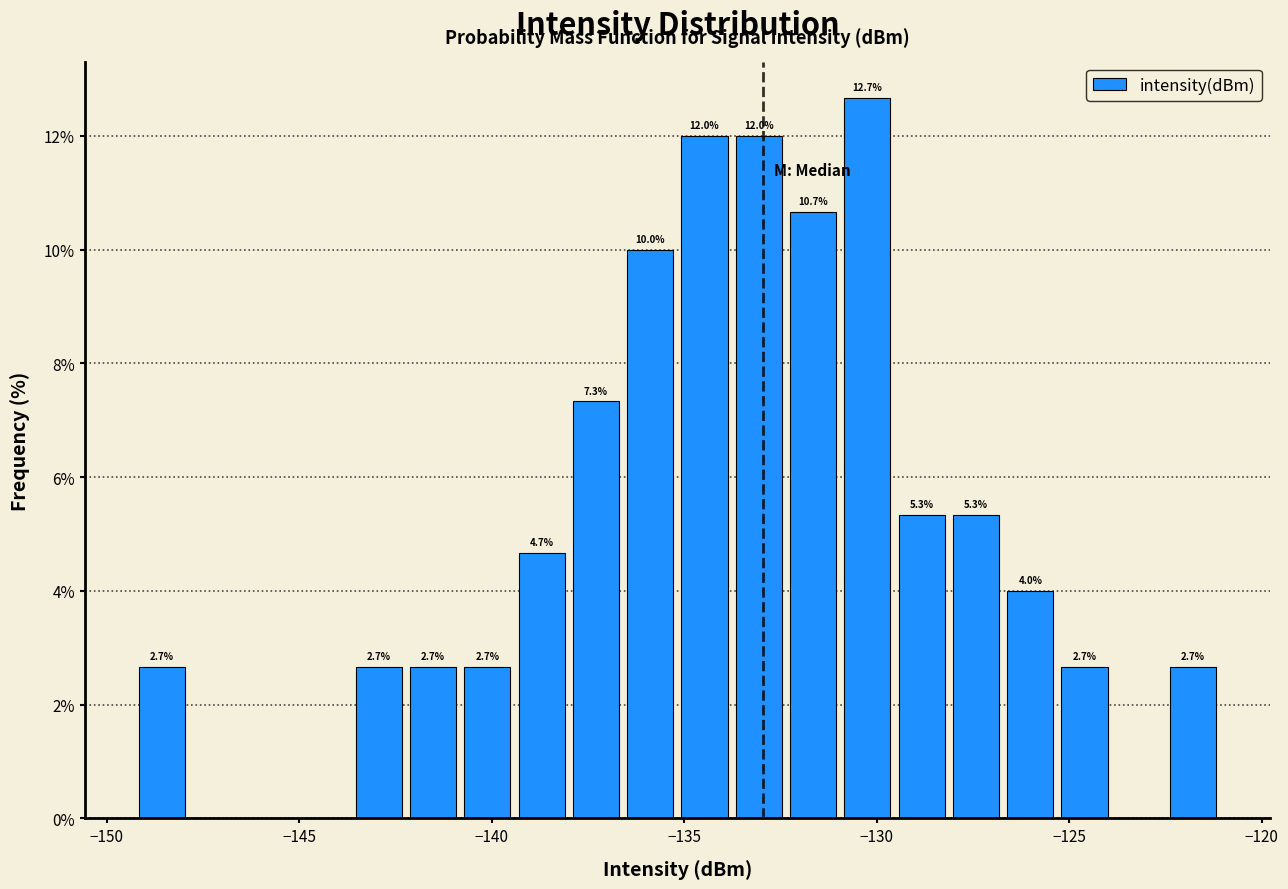

Around what value on the x-axis is the tallest bar? Give the approximate position of its centre, as read against the axis.

-130.0